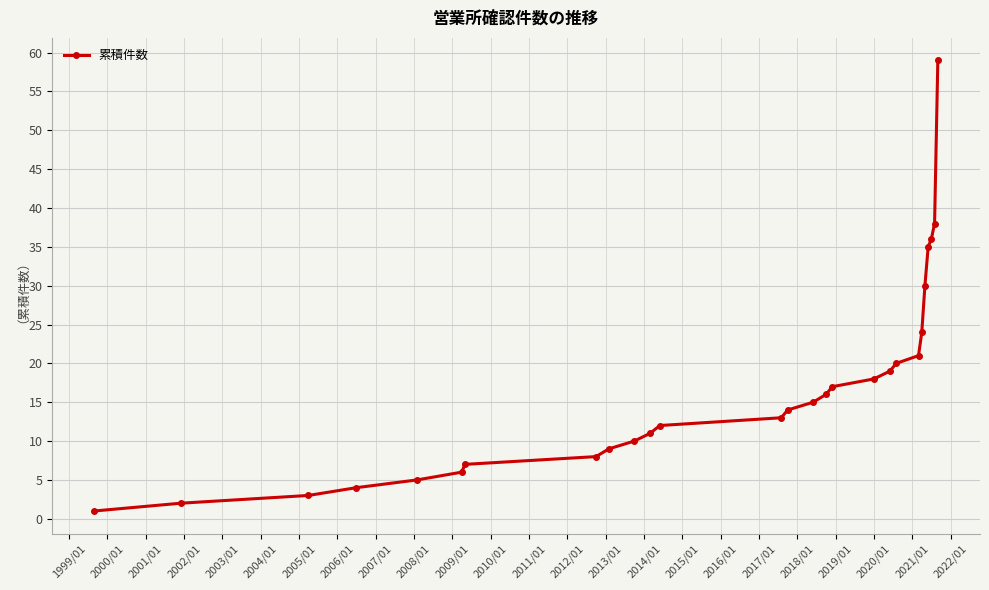

What is the greatest value displayed?

59